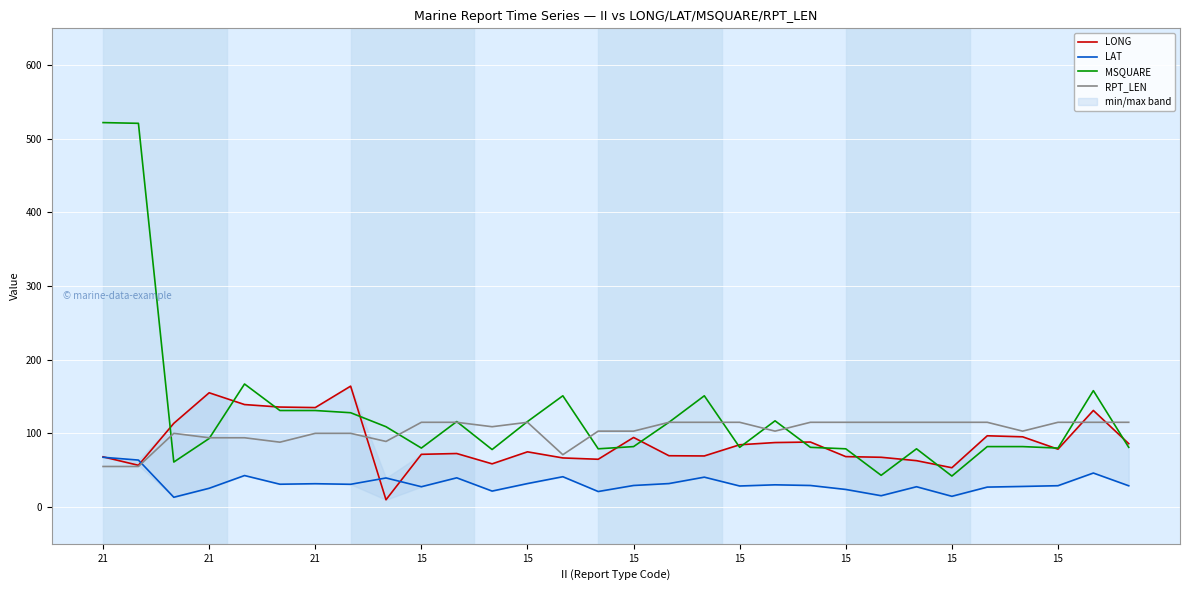

Does the chart display data point markers on the line(s)?

No